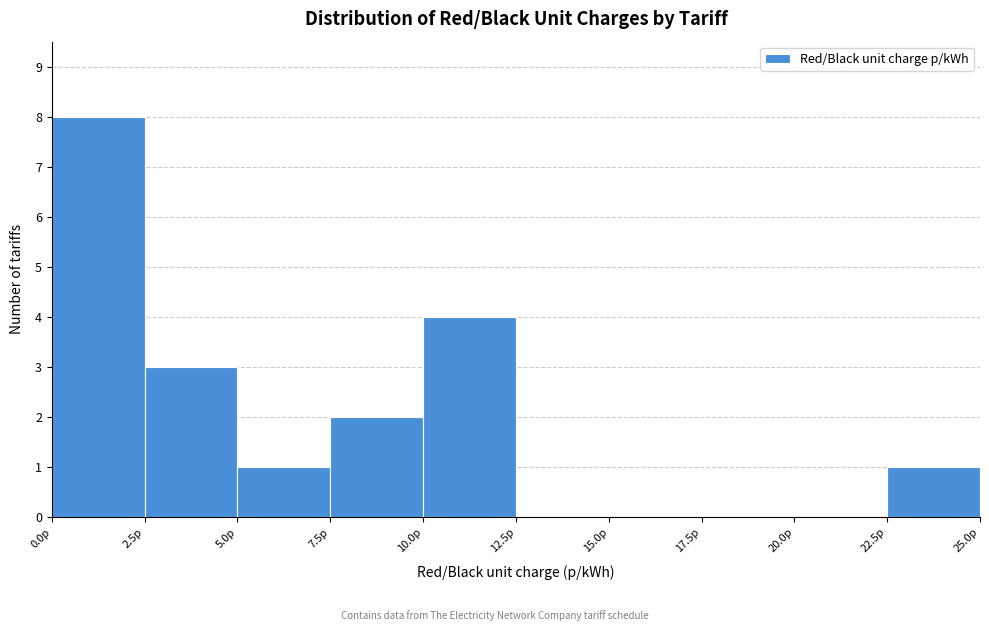

Reading left to right, list every bar in this chart as the range it spans on the x-axis followed by its height. The values are not printed on the chart, so give them approximately, as read against the axis.

0.0 to 2.5: 8
2.5 to 5.0: 3
5.0 to 7.5: 1
7.5 to 10.0: 2
10.0 to 12.5: 4
12.5 to 15.0: 0
15.0 to 17.5: 0
17.5 to 20.0: 0
20.0 to 22.5: 0
22.5 to 25.0: 1